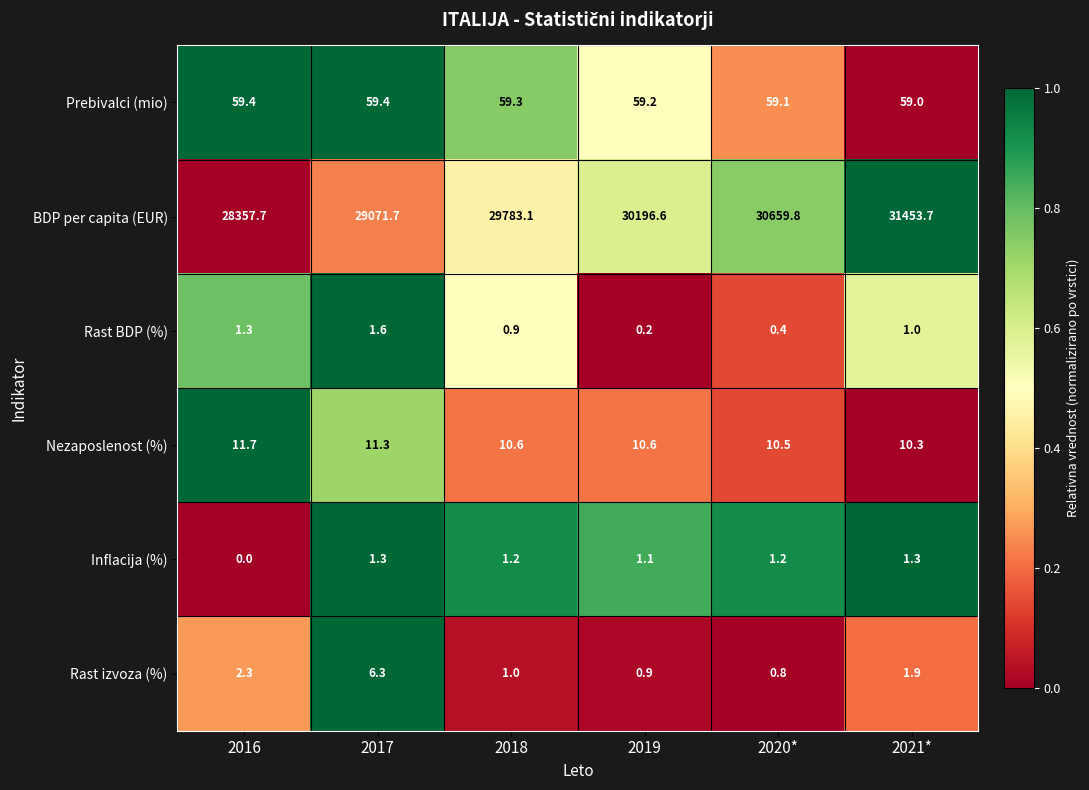

What is the highest value of the Rast izvoza (%) series?

6.3